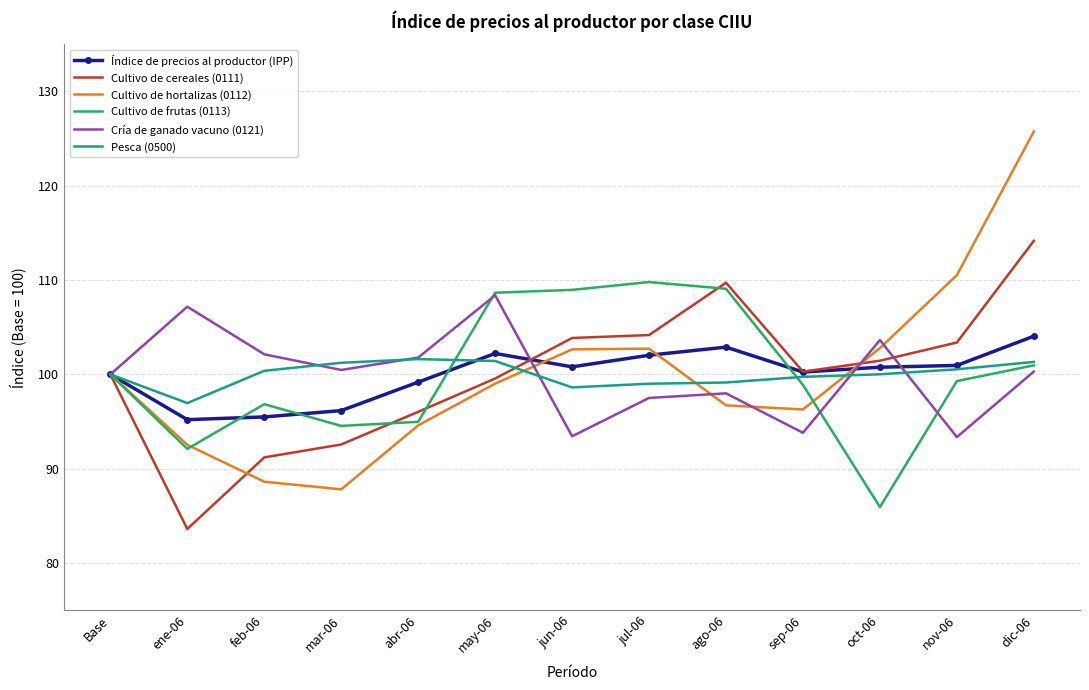

Is the value of Cultivo de hortalizas (0112) at mar-06 greater than the value of Índice de precios al productor (IPP) at jul-06?

No